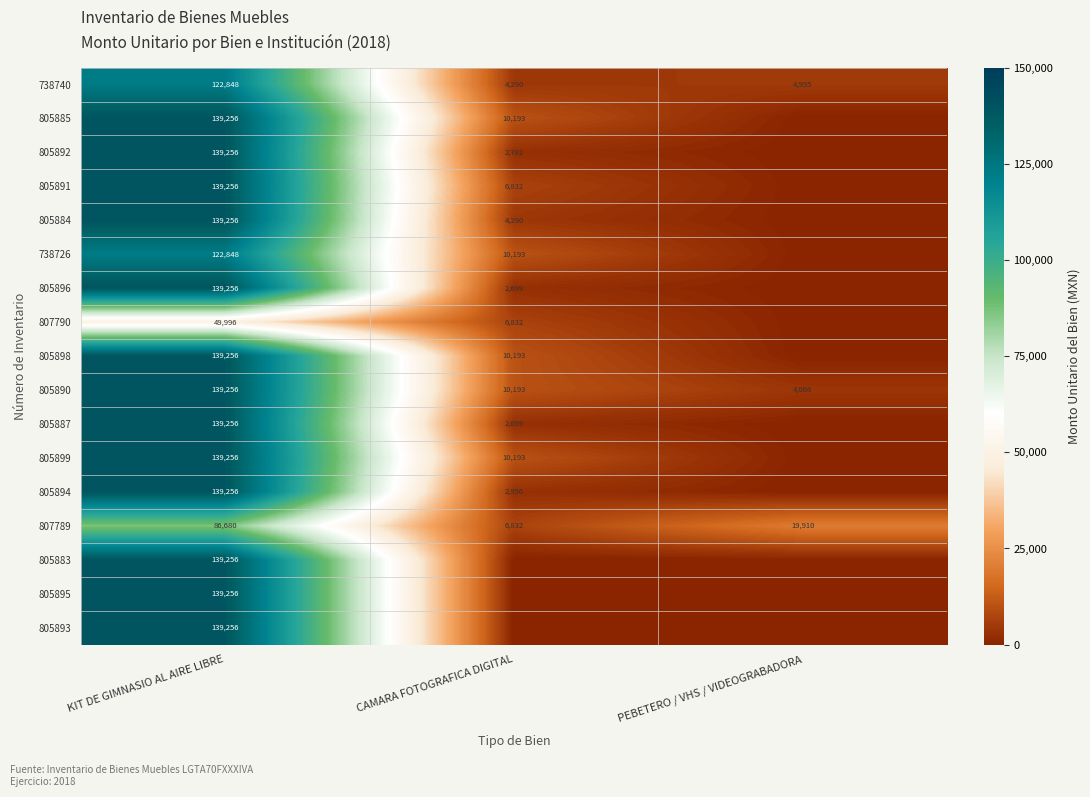

Which label corresponds to the smallest value in the chart?

PEBETERO / VHS / VIDEOGRABADORA